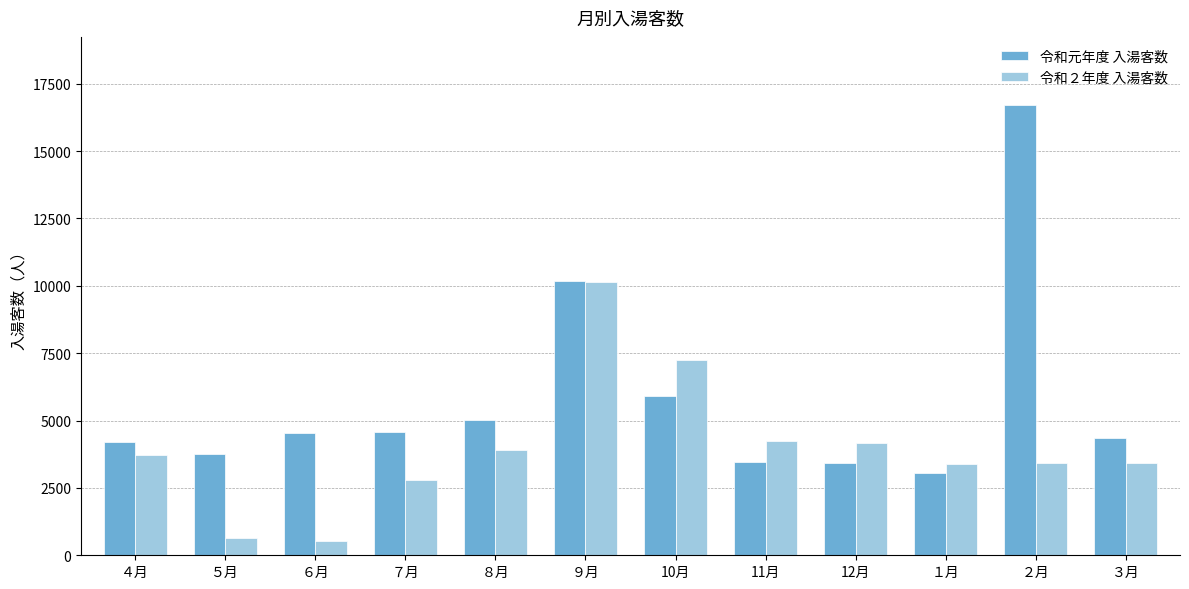

What is the minimum value shown in the chart?

532